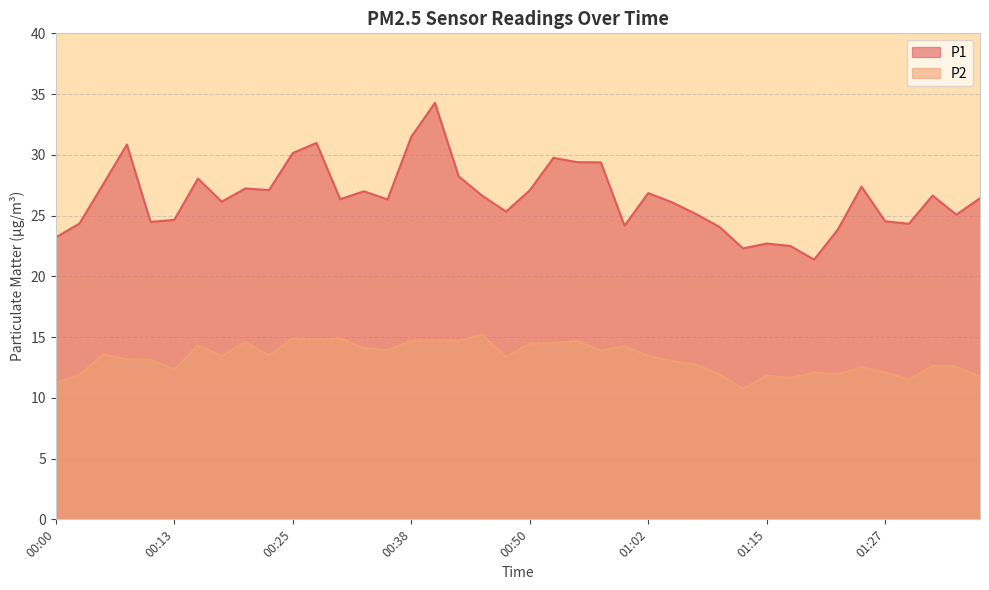

Which category has the lowest value in the P2 series?

01:12